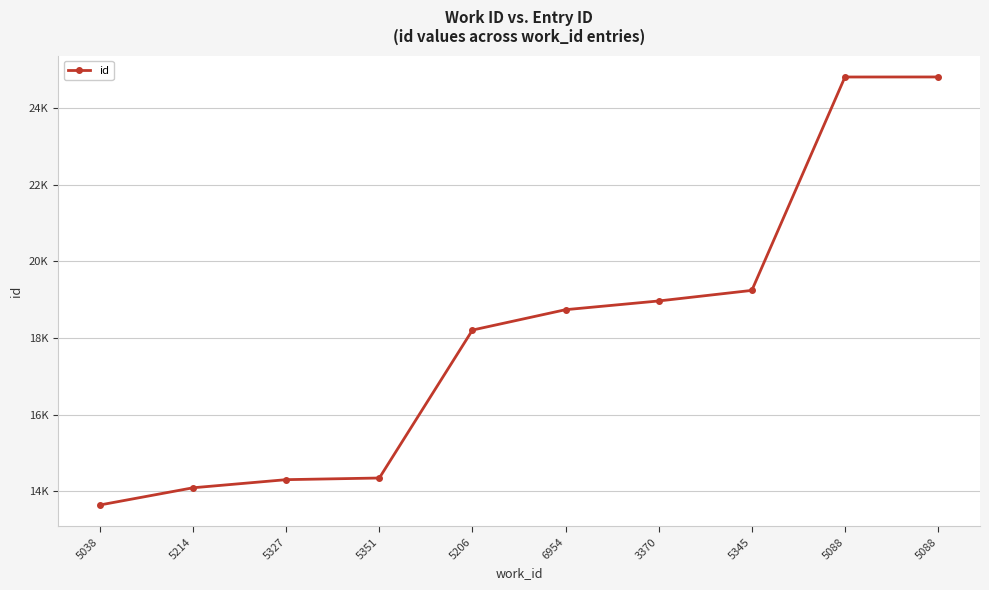

List the labels in order of value, largest first.

5088, 5088, 5345, 3370, 6954, 5206, 5351, 5327, 5214, 5038